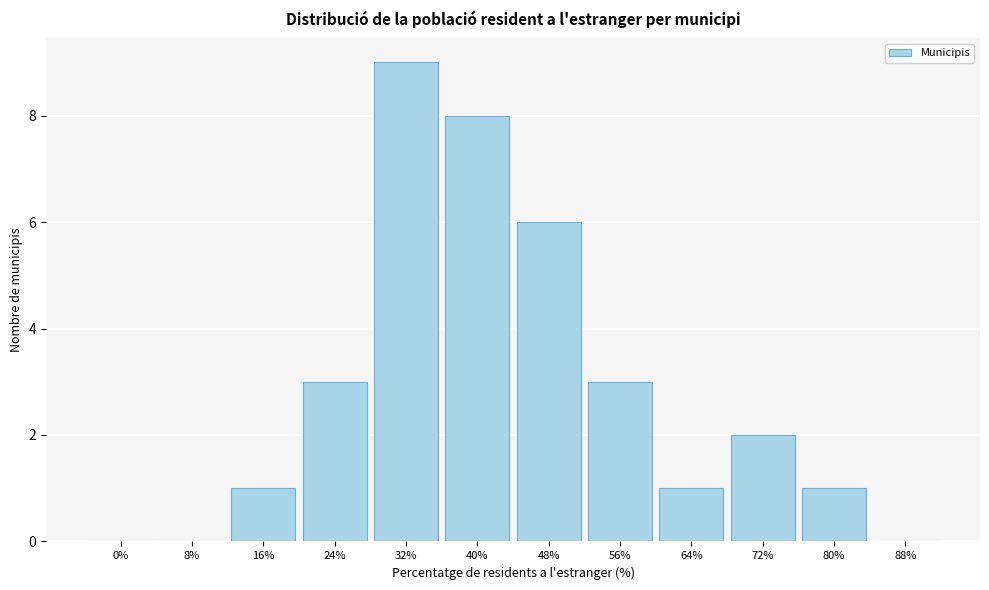

Reading left to right, transcribe all the data shown in this chart.

0%=0	8%=0	16%=1	24%=3	32%=9	40%=8	48%=6	56%=3	64%=1	72%=2	80%=1	88%=0